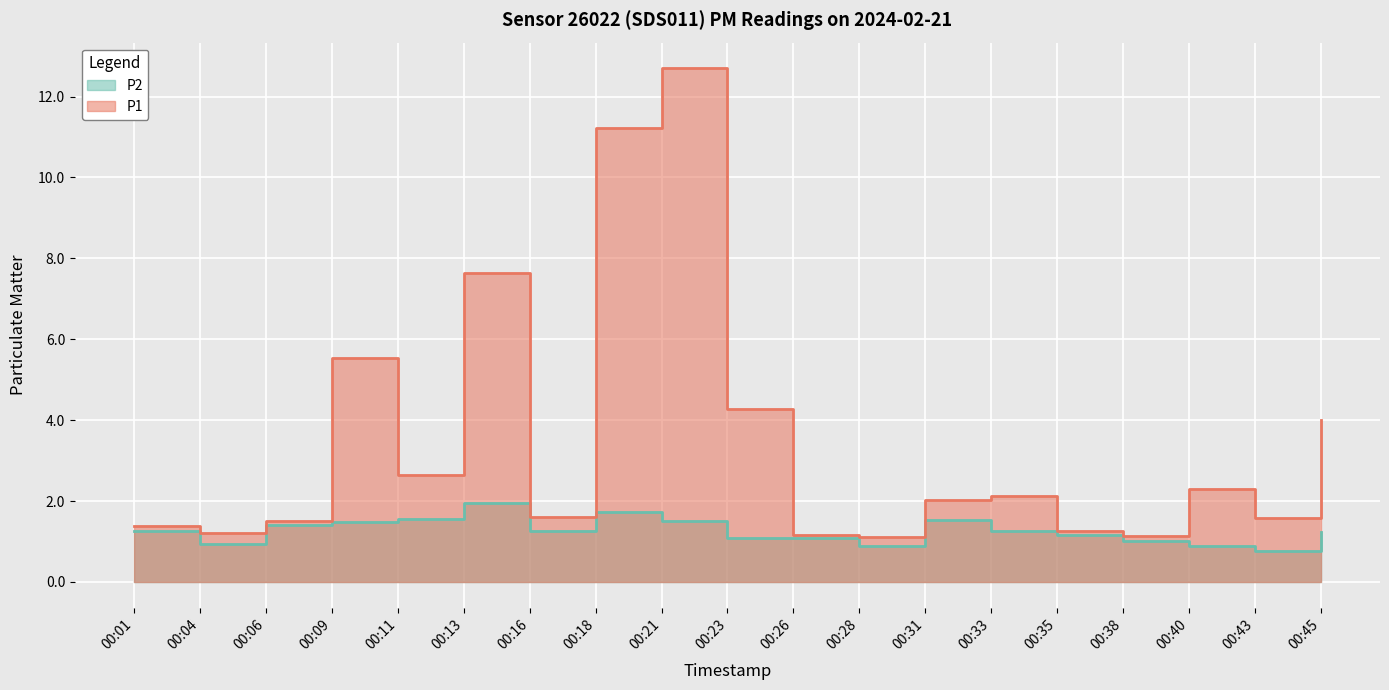

True or false: P1 and P2 cross at least once.

False